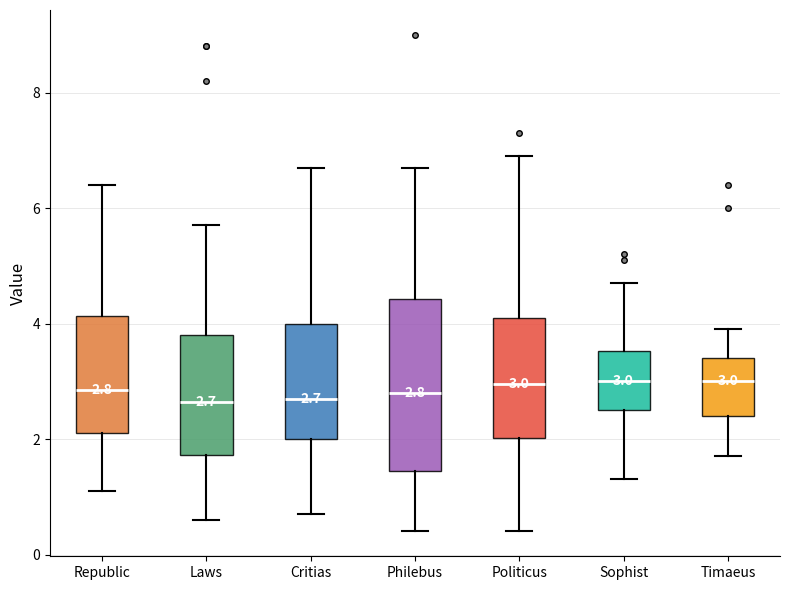

Comparing the boxes themselves (not the whiskers), which one is the tallest?

Philebus